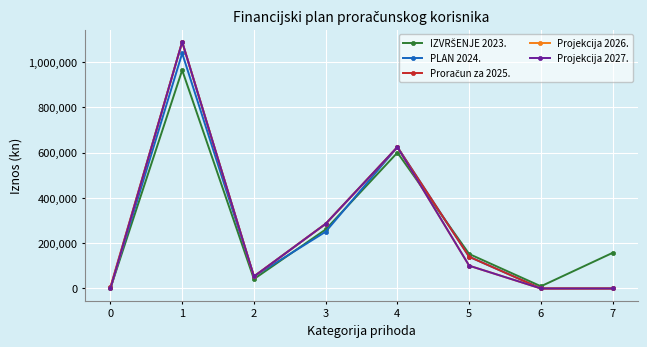

Which series has the largest total across all categories?

Proračun za 2025.